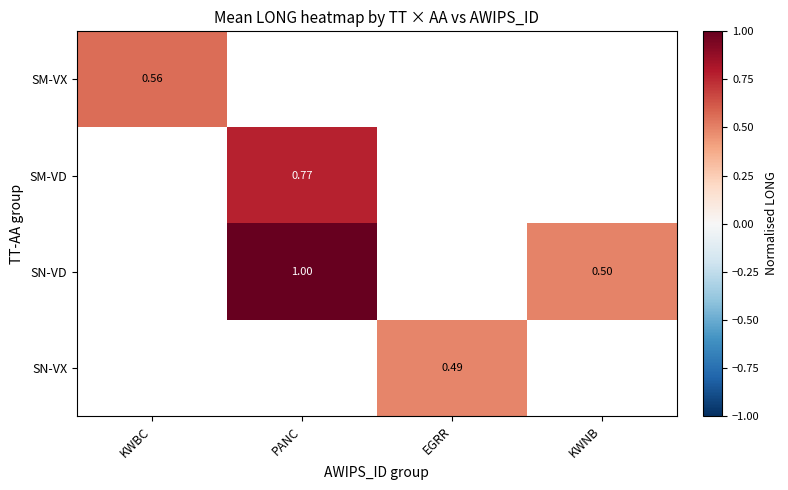

Is the value of SM-VD at PANC greater than the value of SM-VX at KWBC?

Yes